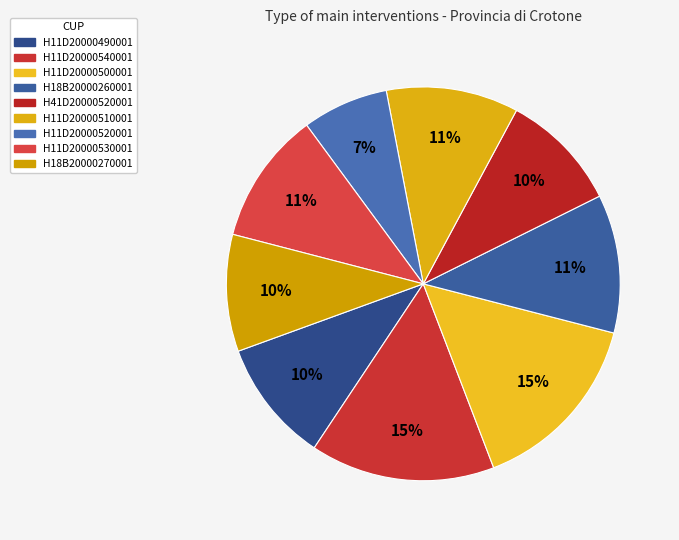

Which slice is the smallest?

H11D20000520001